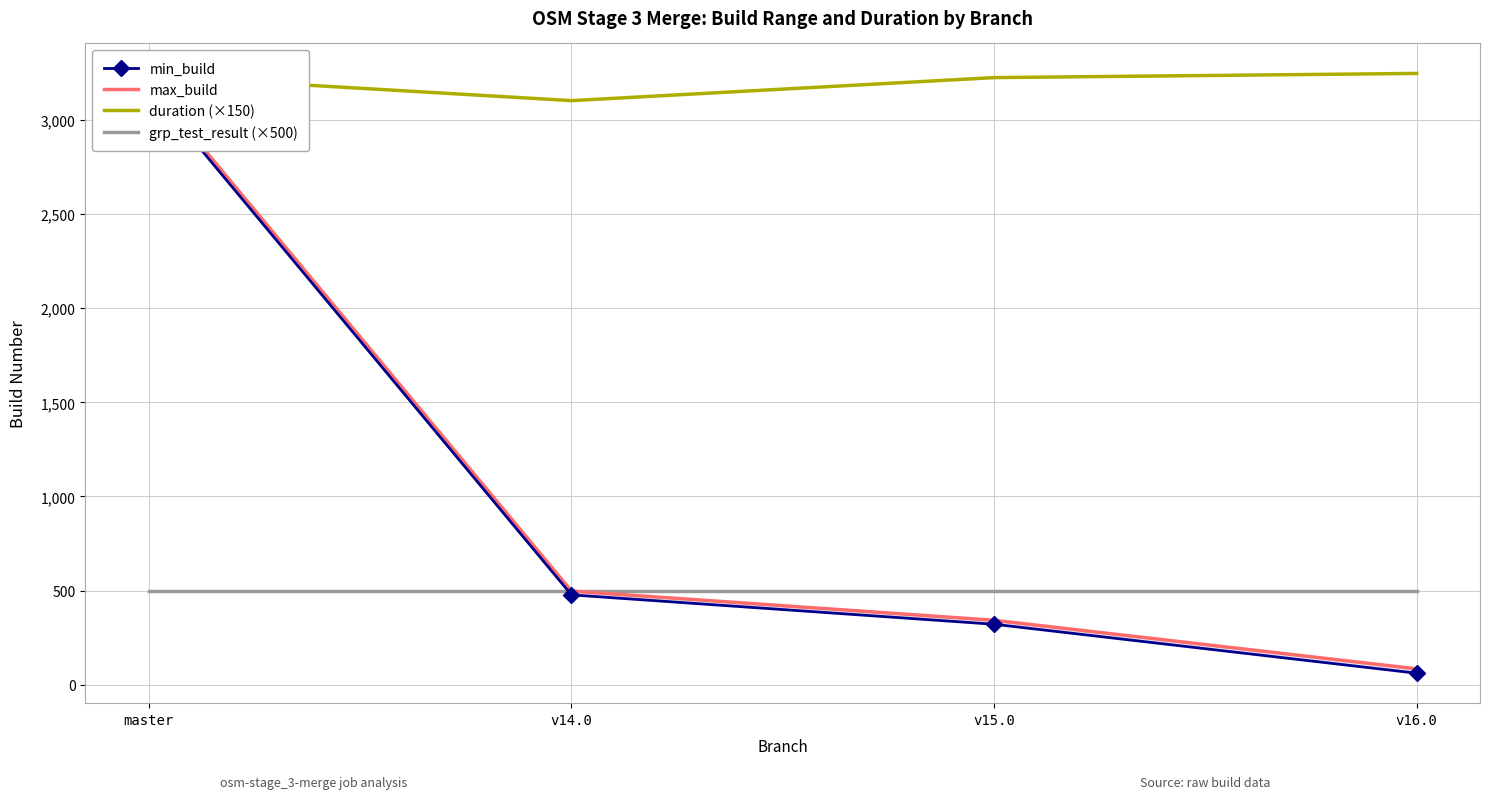

Reading left to right, list all the values displayed in this chart.

min_build: 3176.0	477.0	321.0	61.0
max_build: 3197.0	497.0	342.0	84.0
duration (×150): 3234.2	3102.7	3225.0	3247.2
grp_test_result (×500): 500.0	500.0	500.0	500.0